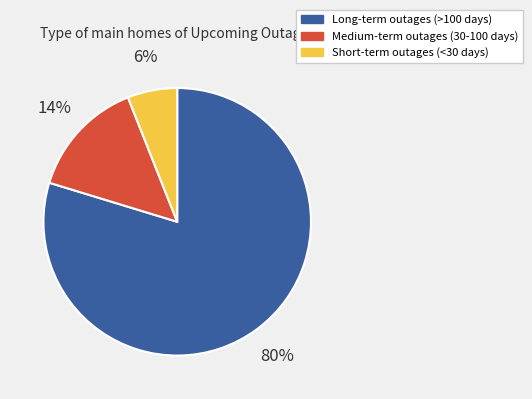

Is it true that Short-term outages (<30 days) is 19% of the pie?

False